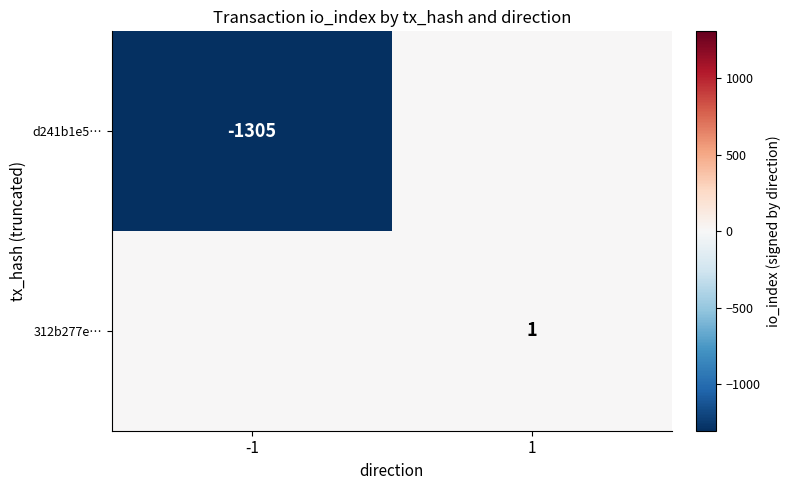

How many distinct data groups are displayed?

2